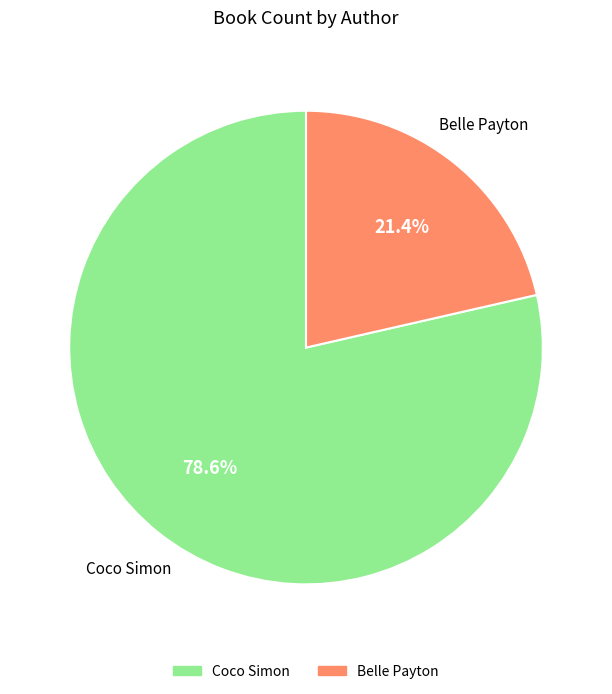

Is there a majority slice in this chart?

Yes